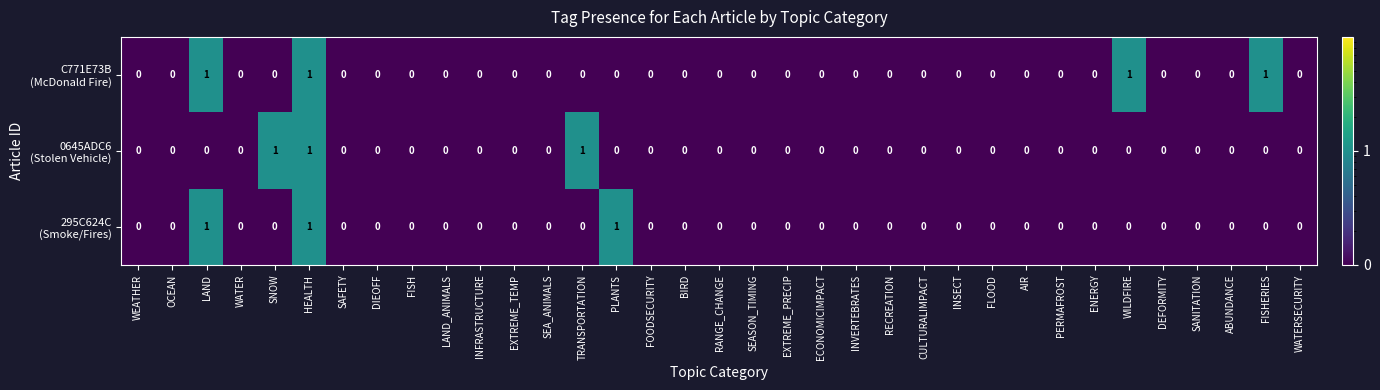

At which category is the sum across all series the highest?

HEALTH